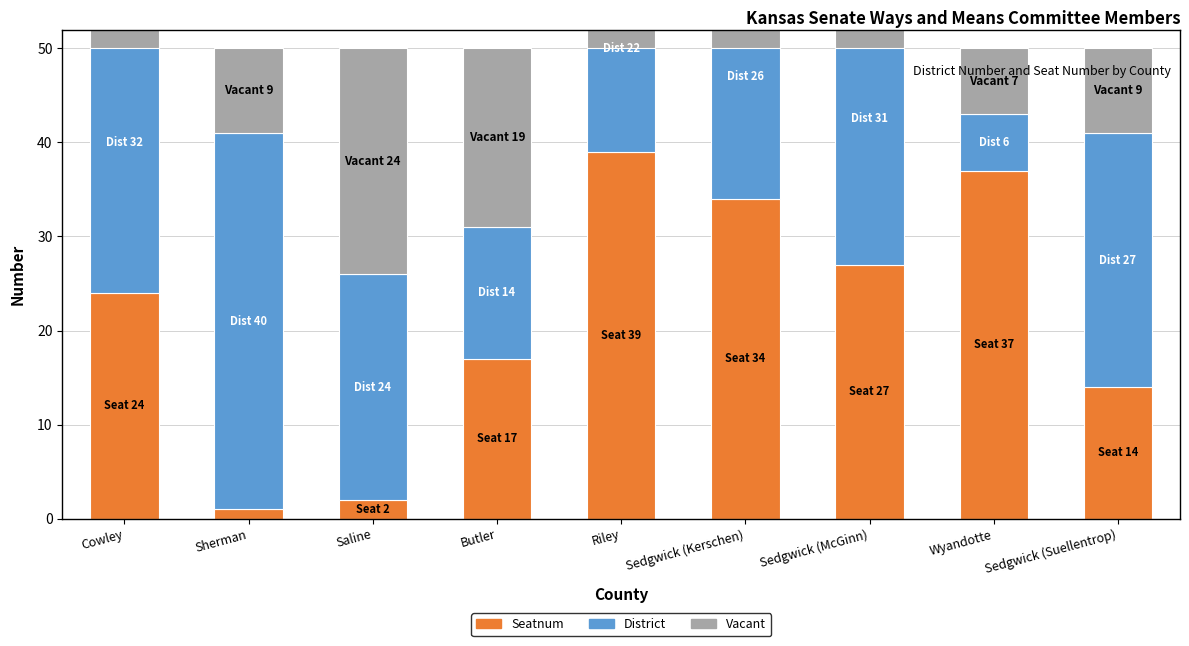

Which has a higher value, Cowley or Sherman?

Cowley